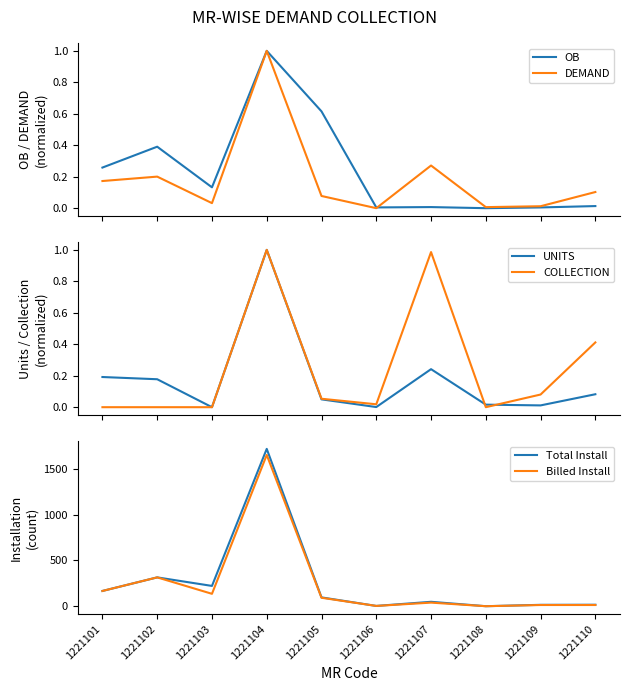

In DEMAND, how many points are lower than both neighbors (excluding endpoints)?

3